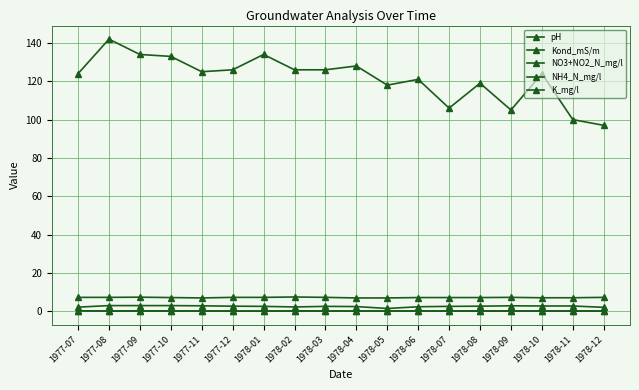

Does the chart have visible grid lines?

Yes